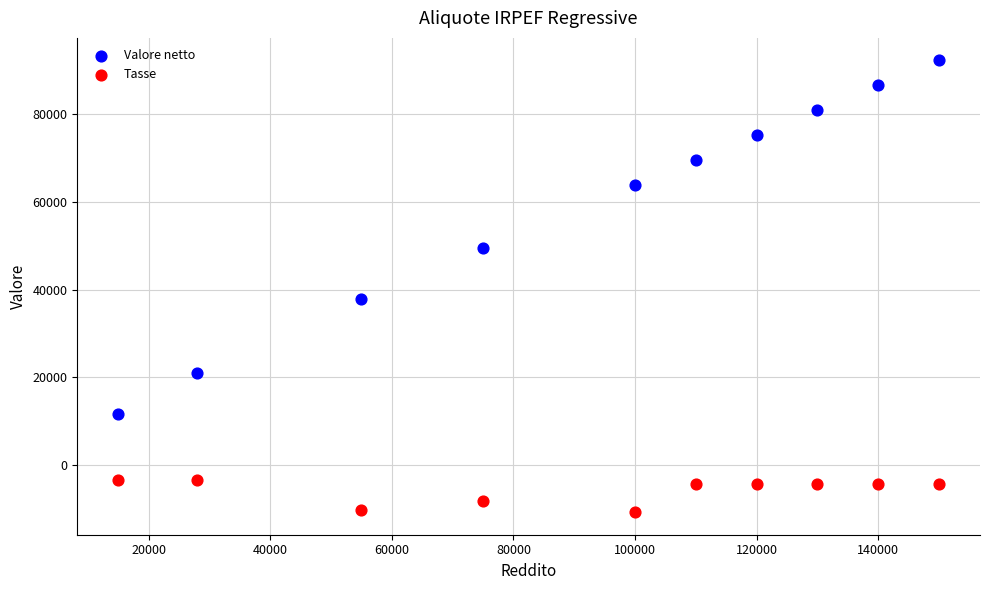

What are all the series names shown in the legend?

Valore netto, Tasse